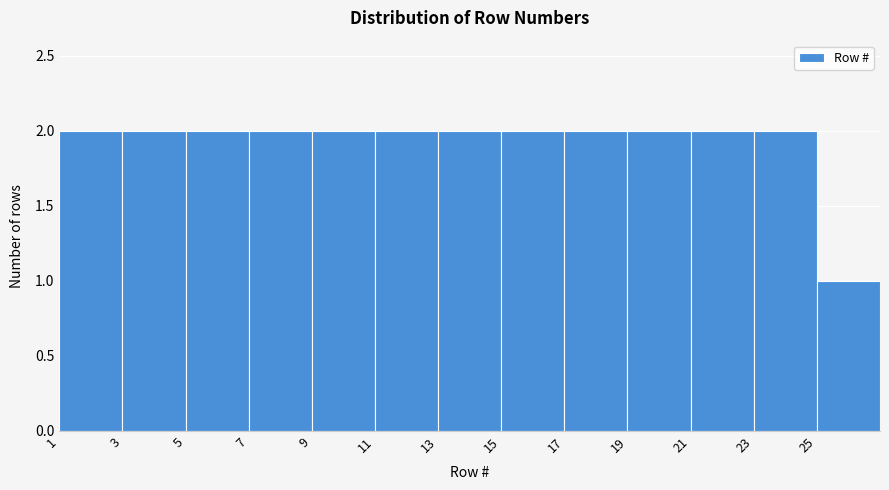

Reading left to right, transcribe this chart: for each bar, give the range it covers on the x-axis and its height. The values are not printed on the chart, so give them approximately, as read against the axis.

1 to 3: 2
3 to 5: 2
5 to 7: 2
7 to 9: 2
9 to 11: 2
11 to 13: 2
13 to 15: 2
15 to 17: 2
17 to 19: 2
19 to 21: 2
21 to 23: 2
23 to 25: 2
25 to 27: 1